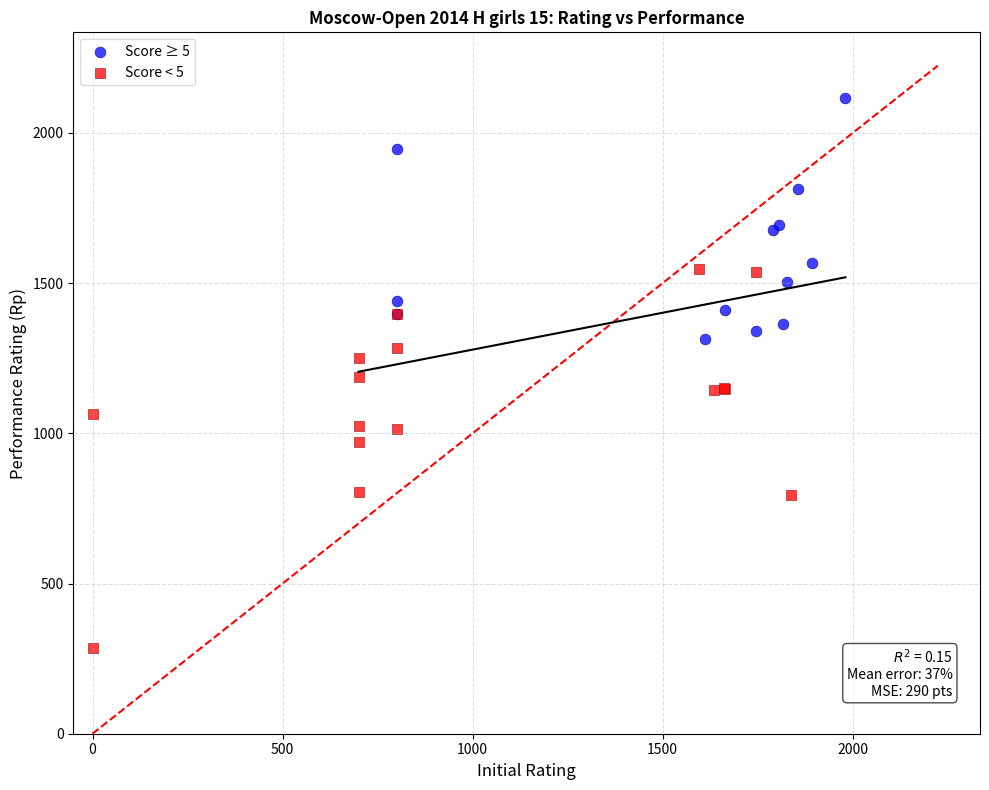

Which series reaches the minimum Y coordinate?

Score < 5